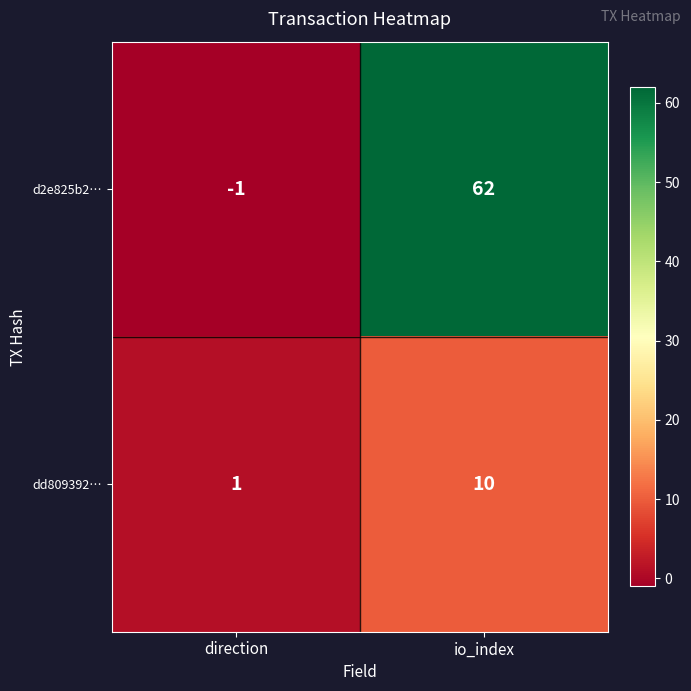

Reading right to left, what are all the values shown in this chart?

d2e825b2…: 62	-1
dd809392…: 10	1